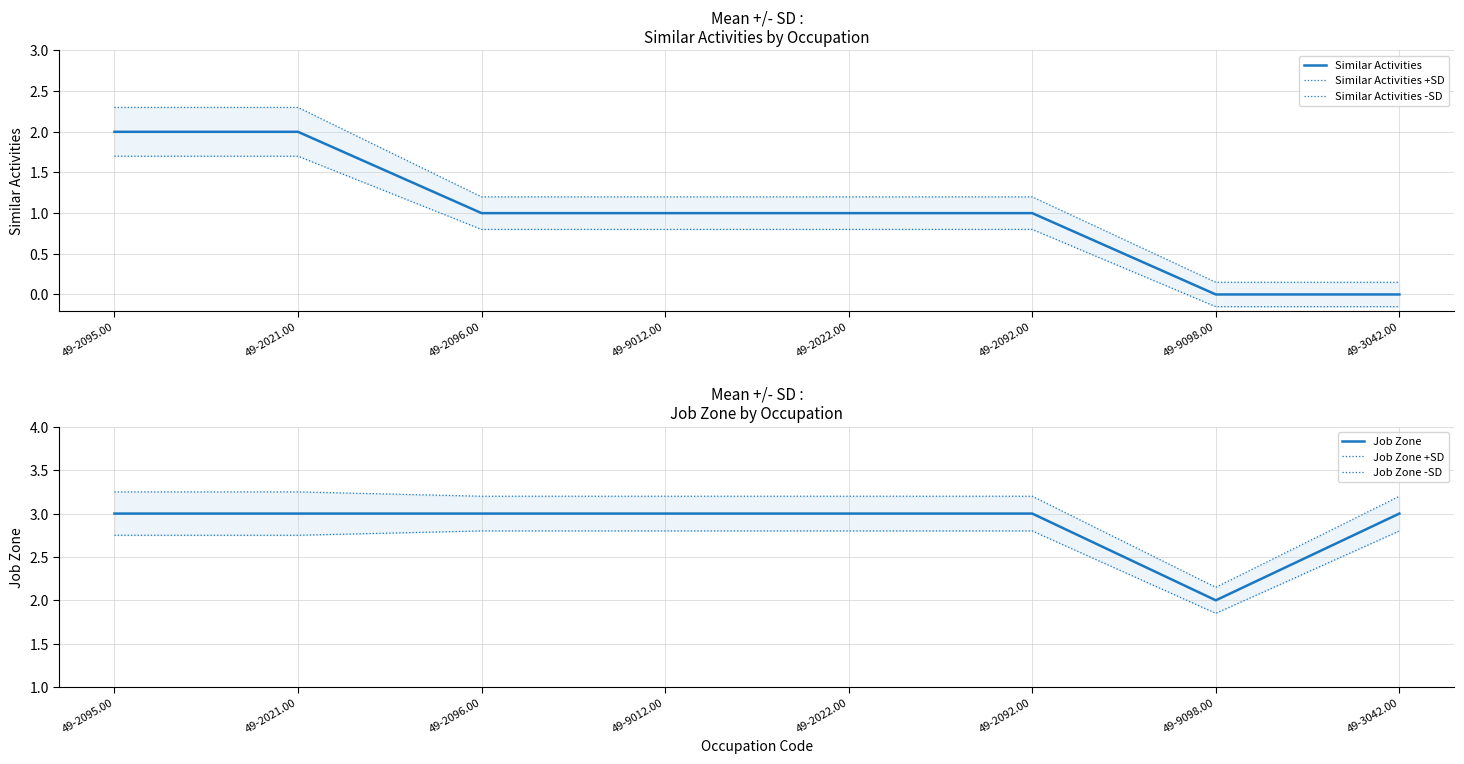

Is the value of Job Zone at 49-2022.00 greater than the value of Similar Activities at 49-2021.00?

Yes